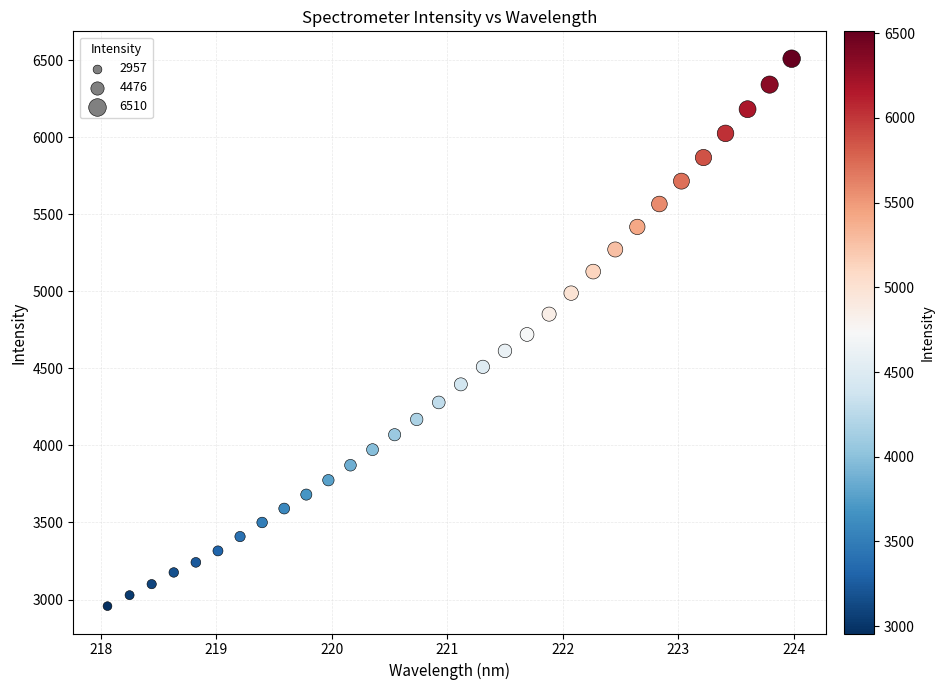

What is the range of Y values (max minus min)?

3553.4